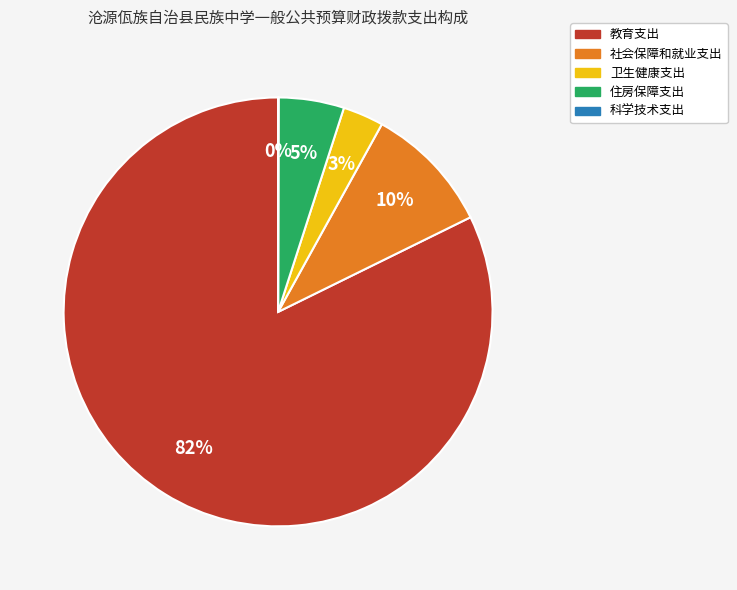

Does 教育支出 account for over 50% of the chart?

Yes